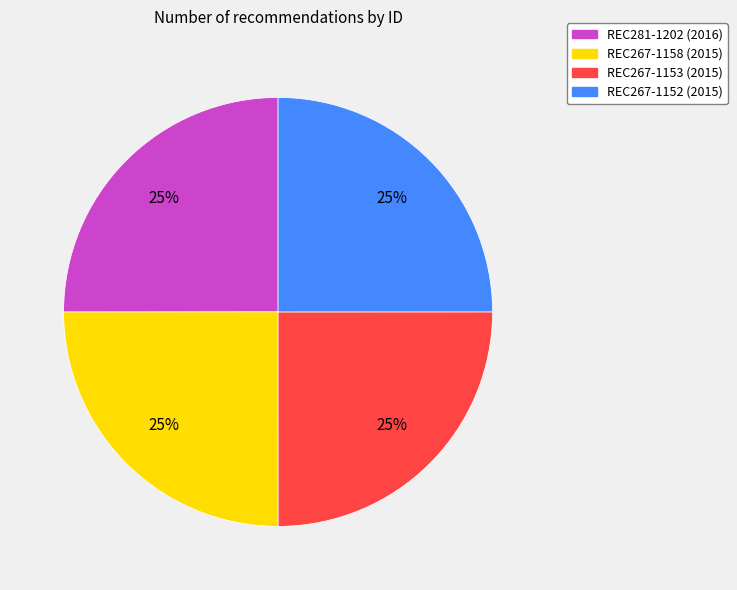

How many segments does this pie chart have?

4